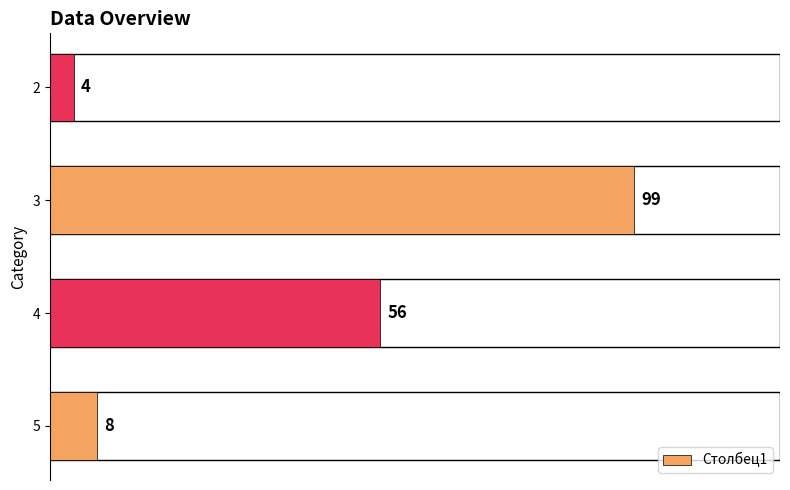

True or false: the data shows 85 at 4.

False